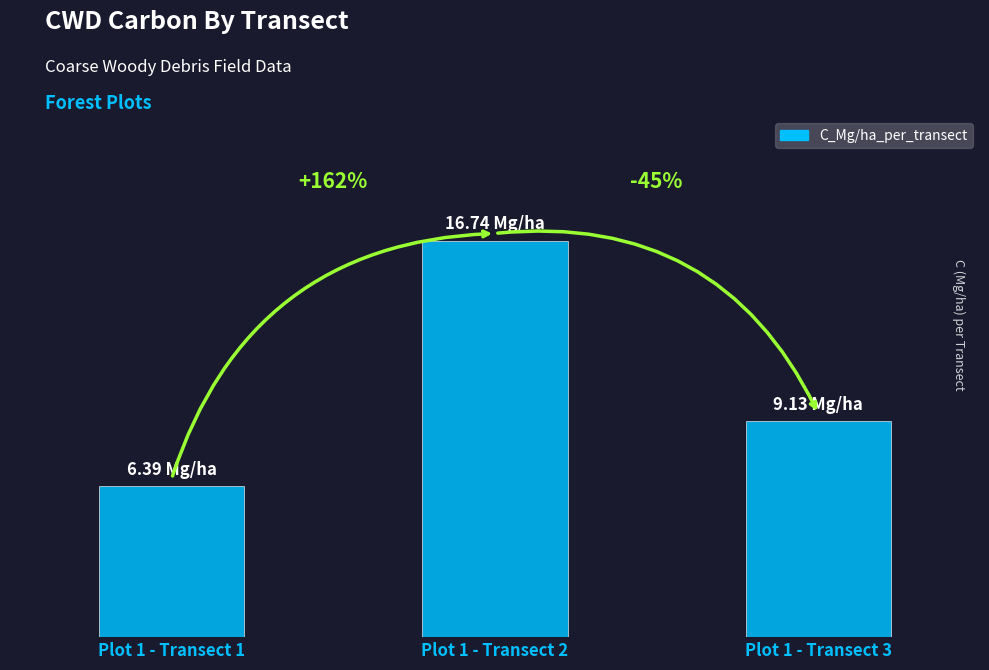

Are the bars horizontal?

No